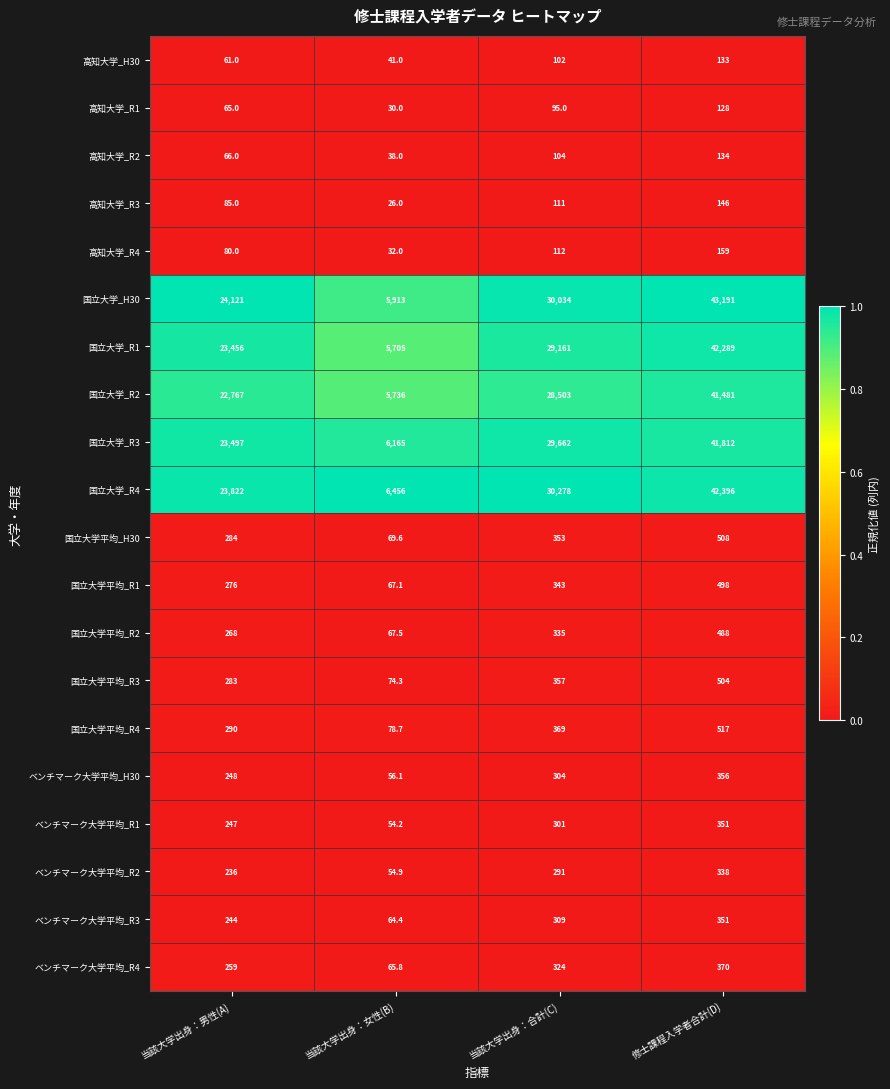

Rank the categories by ベンチマーク大学平均_R3 value from highest to lowest.

修士課程入学者合計(D), 当該大学出身：合計(C), 当該大学出身：男性(A), 当該大学出身：女性(B)